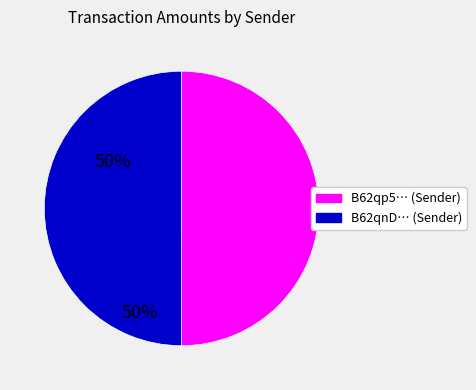

How many slices are in this pie chart?

2